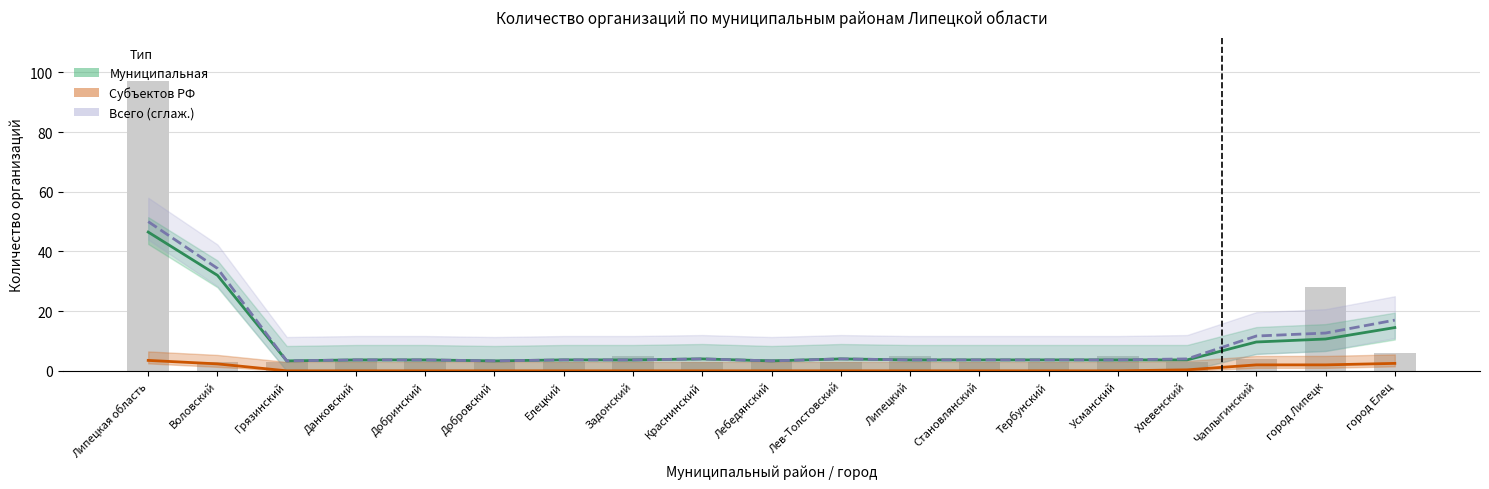

What is the label of the 18th bar from the right?

Воловский